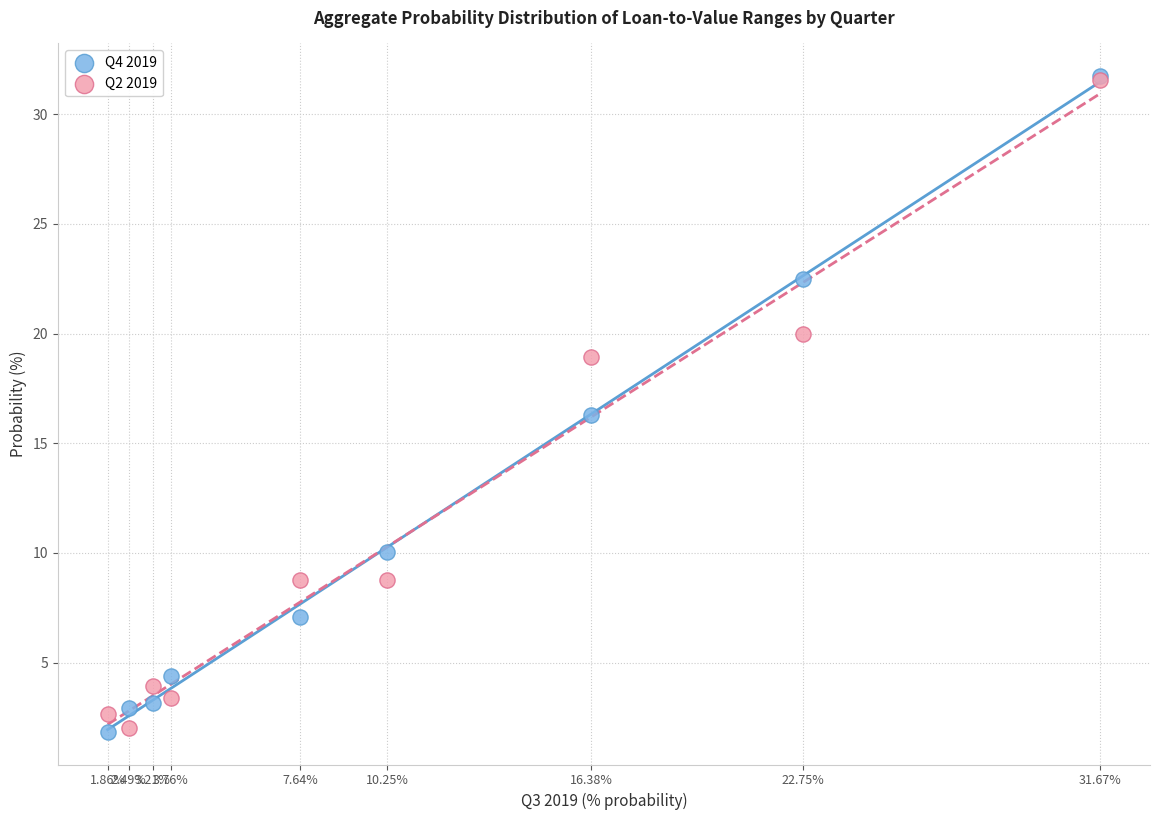

What are all the series names shown in the legend?

Q4 2019, Q2 2019